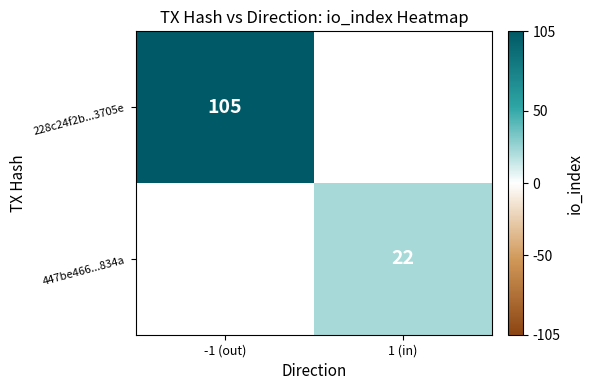

Is the value of 447be466...834a at 1 (in) greater than the value of 228c24f2b...3705e at -1 (out)?

No